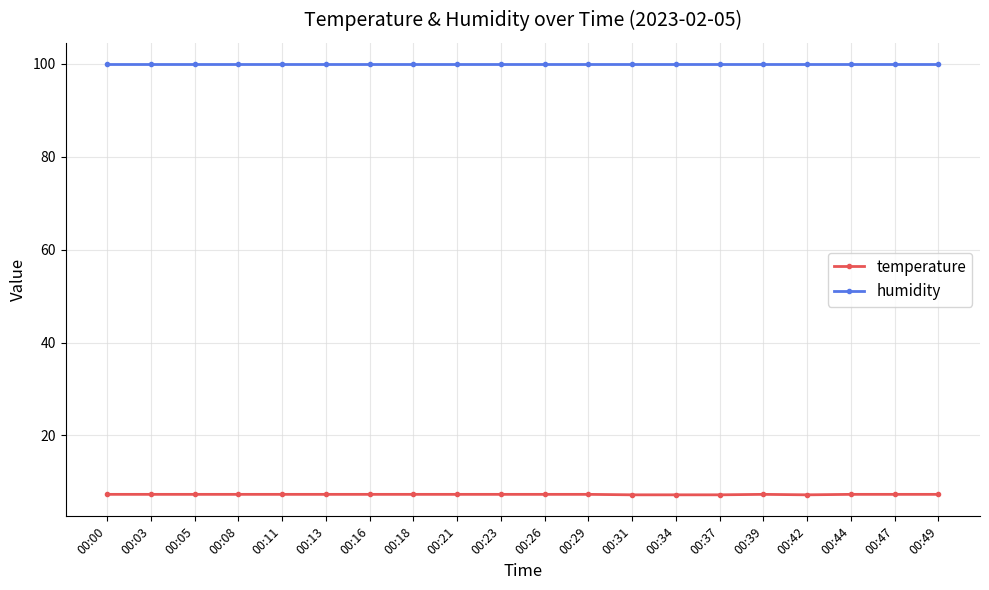

True or false: humidity and temperature cross at least once.

False